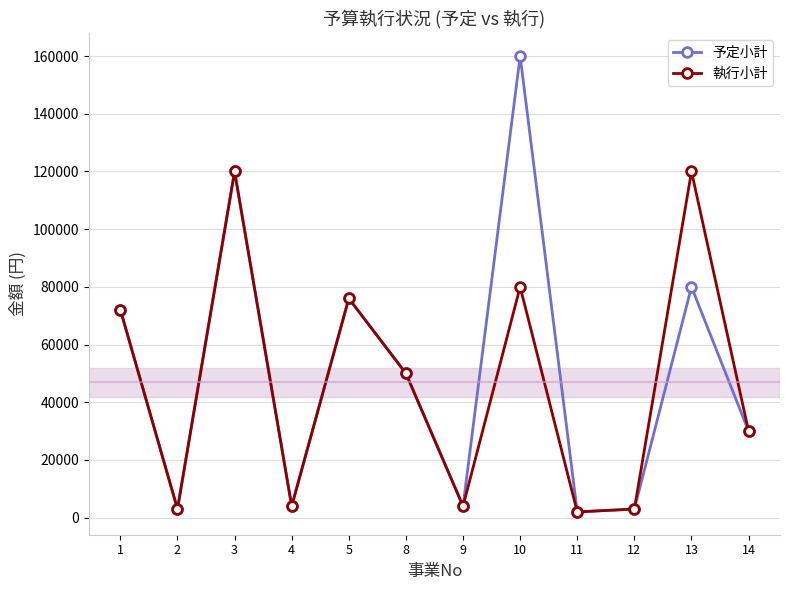

What is the value of the 執行小計 point at the 9th from the left?

2000